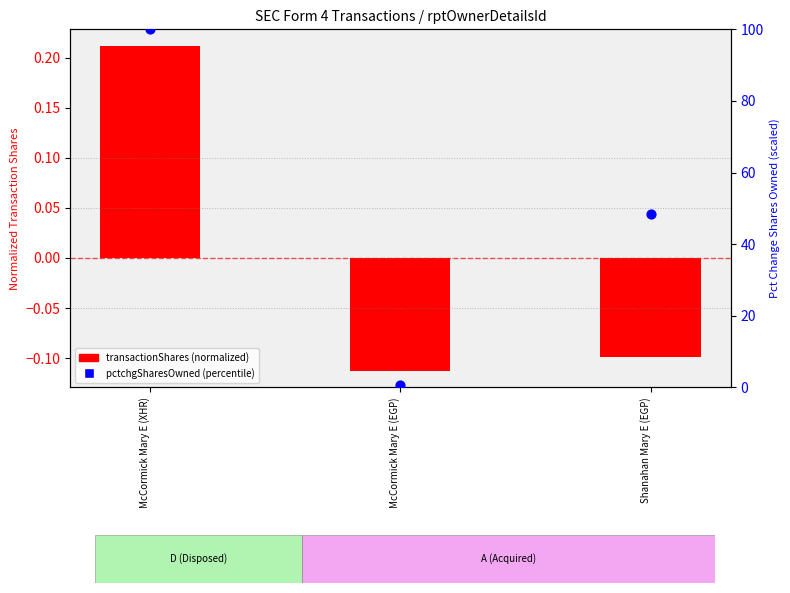

What is the total value across all series at Shanahan Mary E (EGP)?

48.3